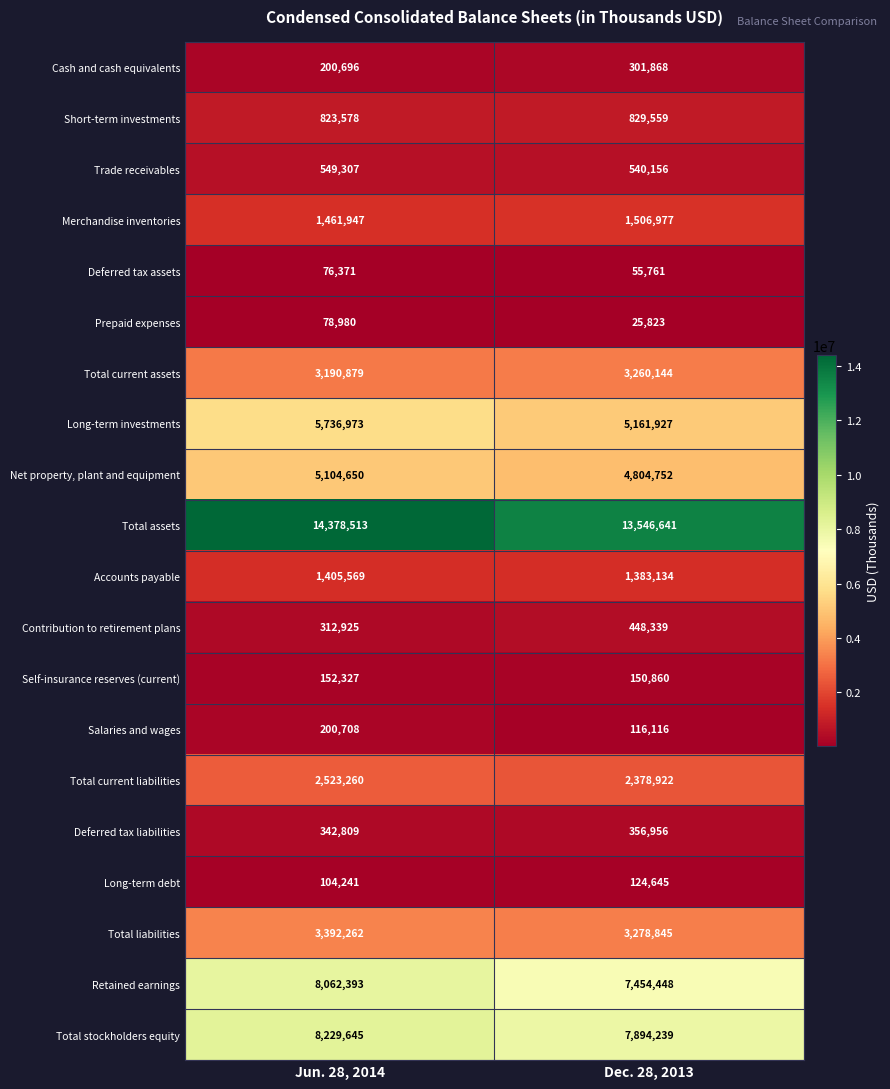

What is the greatest value displayed?

14378513